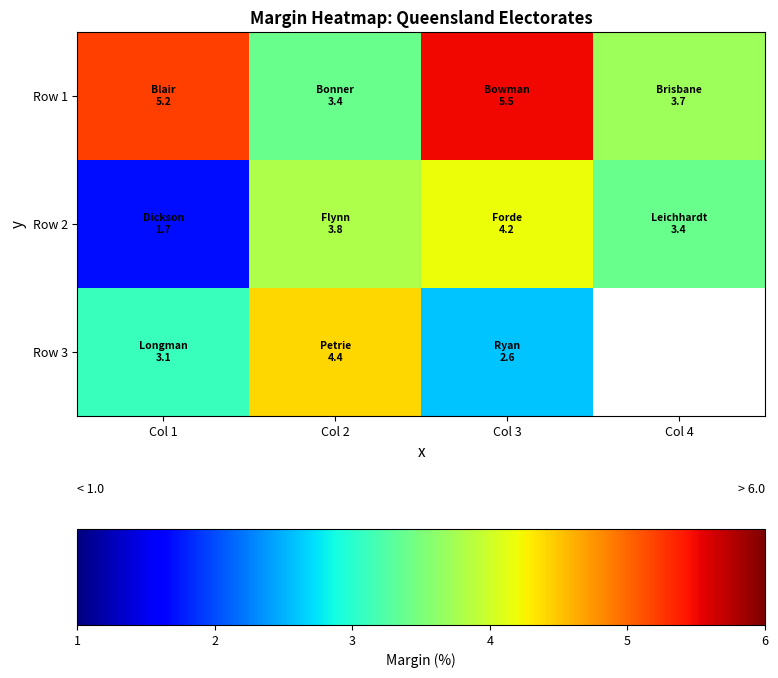

At how many categories does at least one series exceed 5?

2